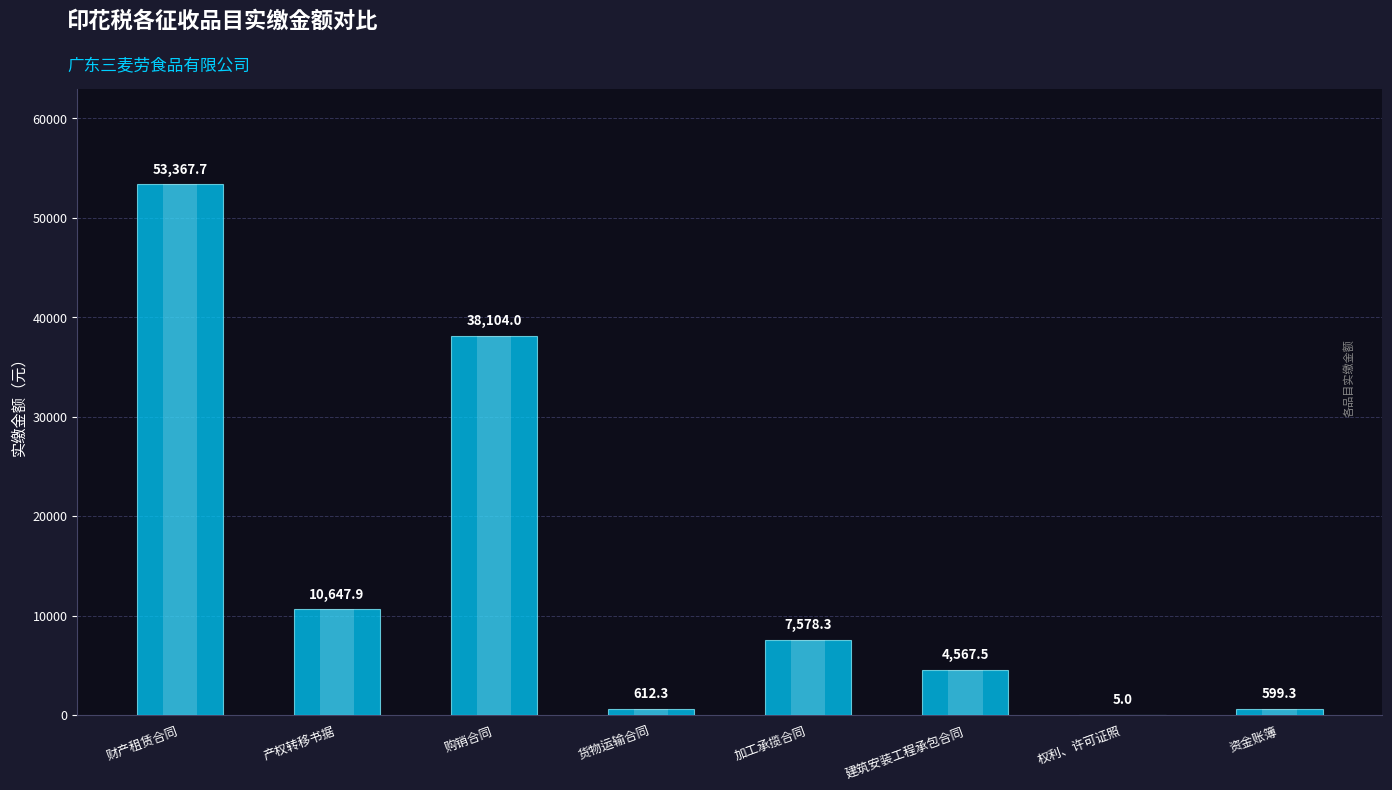

What is the approximate value at 购销合同?

38104.0